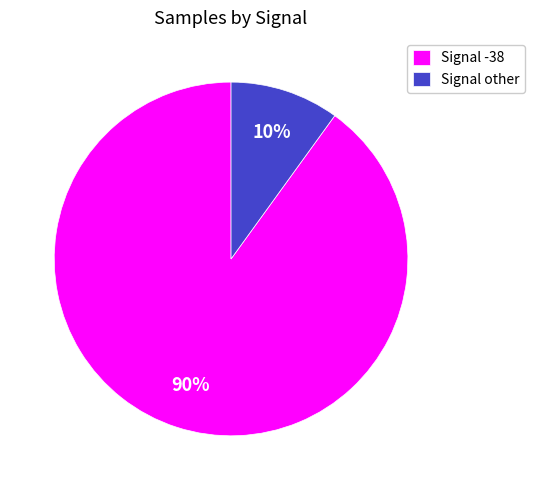

Which has a higher value, Signal -38 or Signal other?

Signal -38